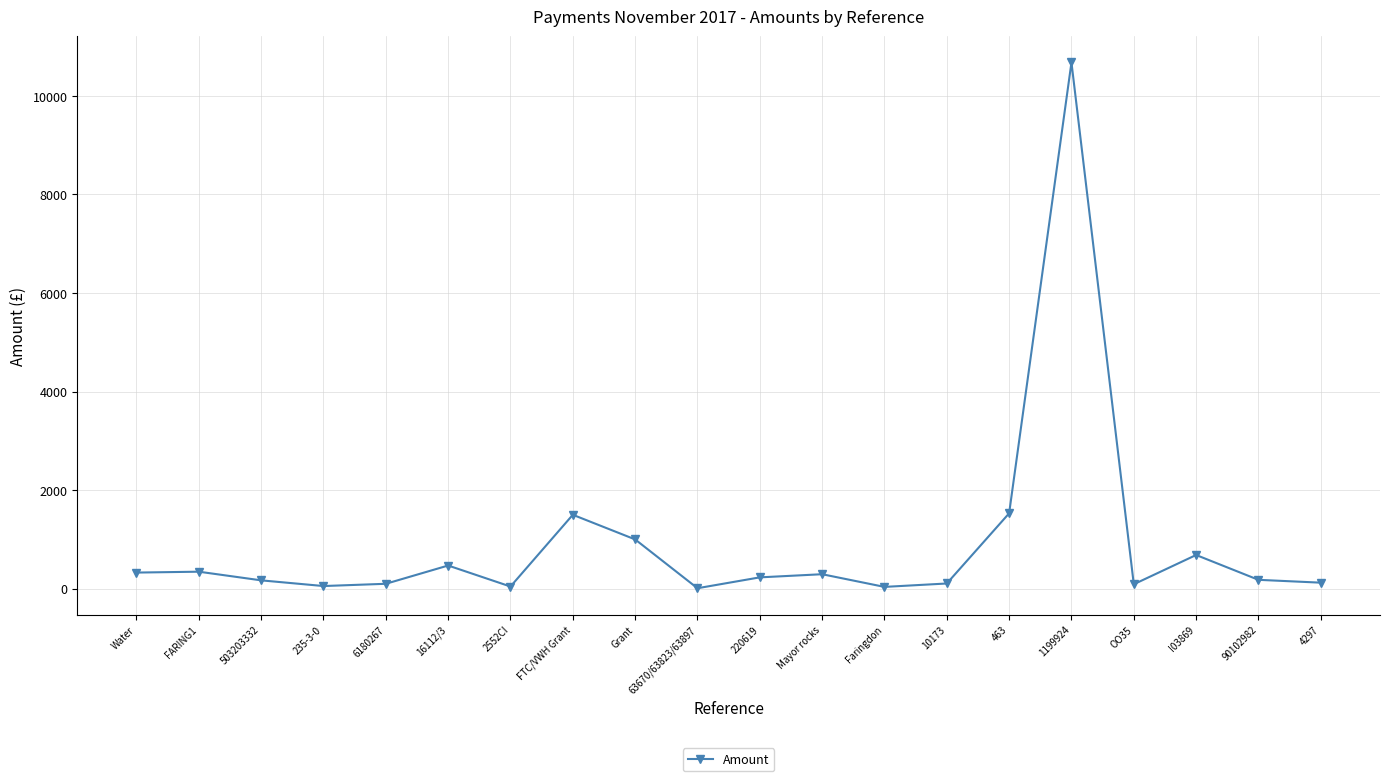

True or false: there are more than 2 points higher than both neighbors.

True